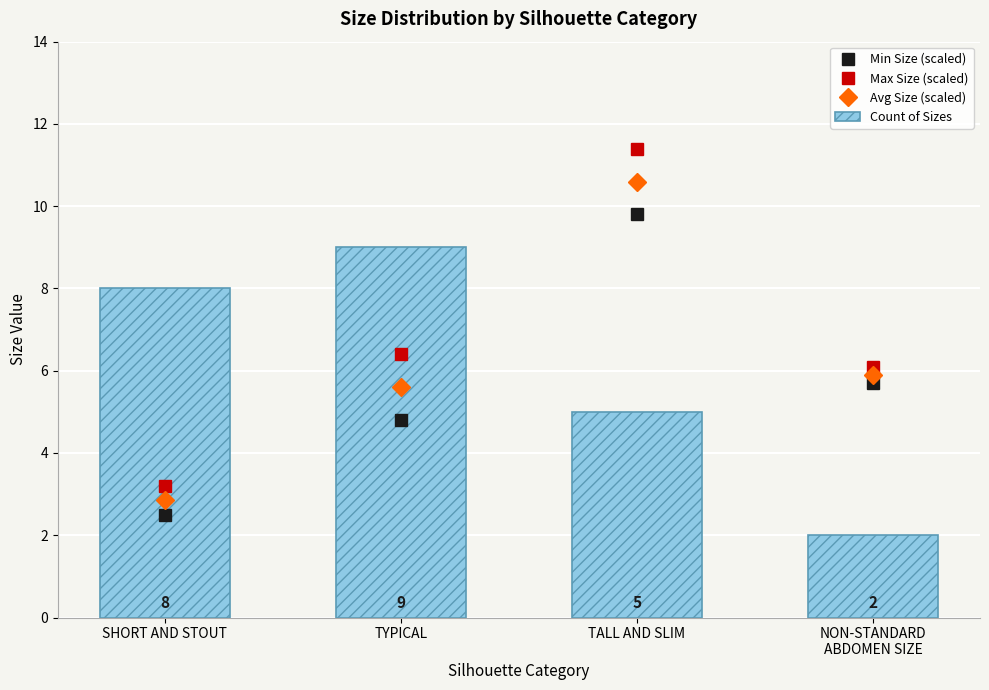

What is the label of the 2nd bar from the left?

TYPICAL